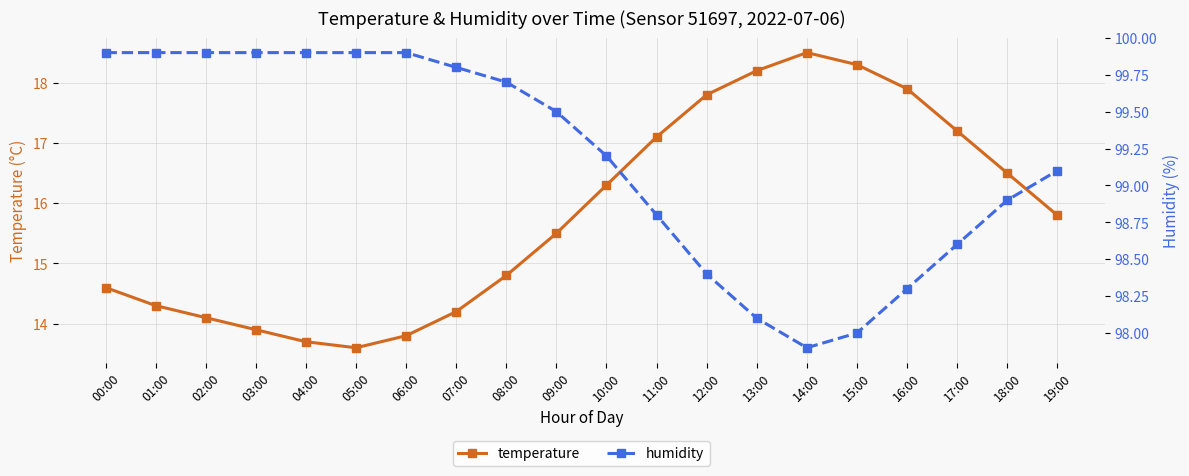

Which series has the largest total across all categories?

humidity